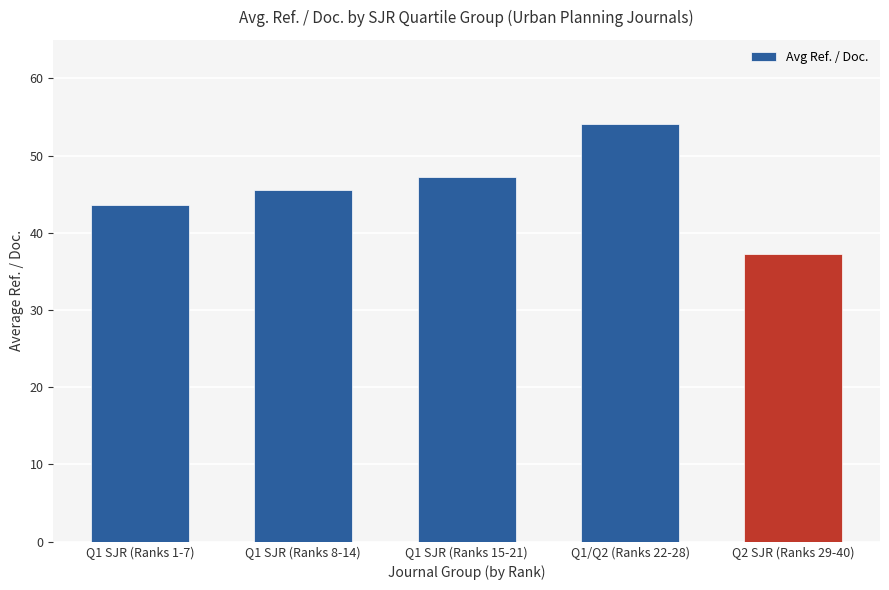

Read the value at Q1 SJR (Ranks 1-7).

43.6